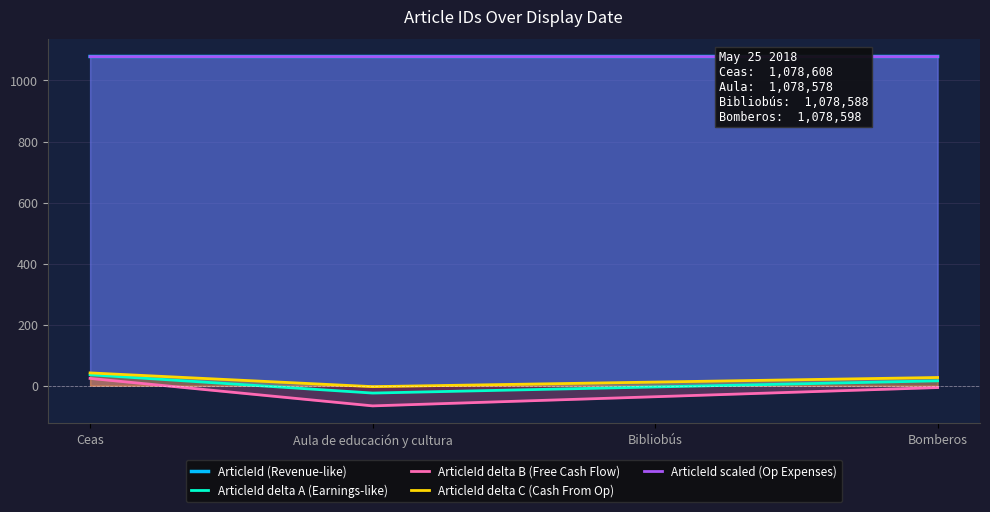

Rank the series by their maximum value, from lowest to highest.

ArticleId delta B (Free Cash Flow), ArticleId delta A (Earnings-like), ArticleId delta C (Cash From Op), ArticleId scaled (Op Expenses), ArticleId (Revenue-like)